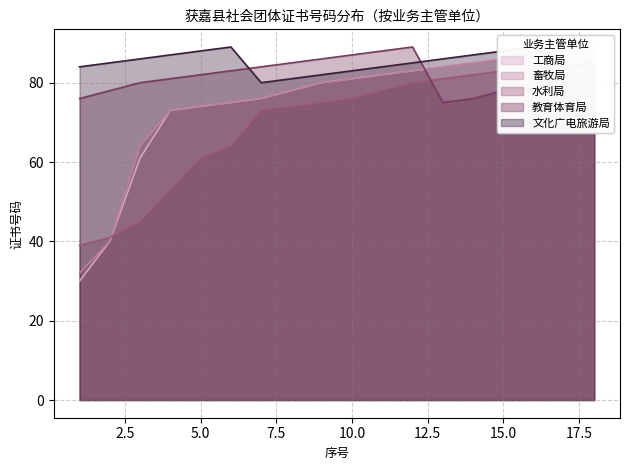

What are all the series names shown in the legend?

工商局, 畜牧局, 水利局, 教育体育局, 文化广电旅游局